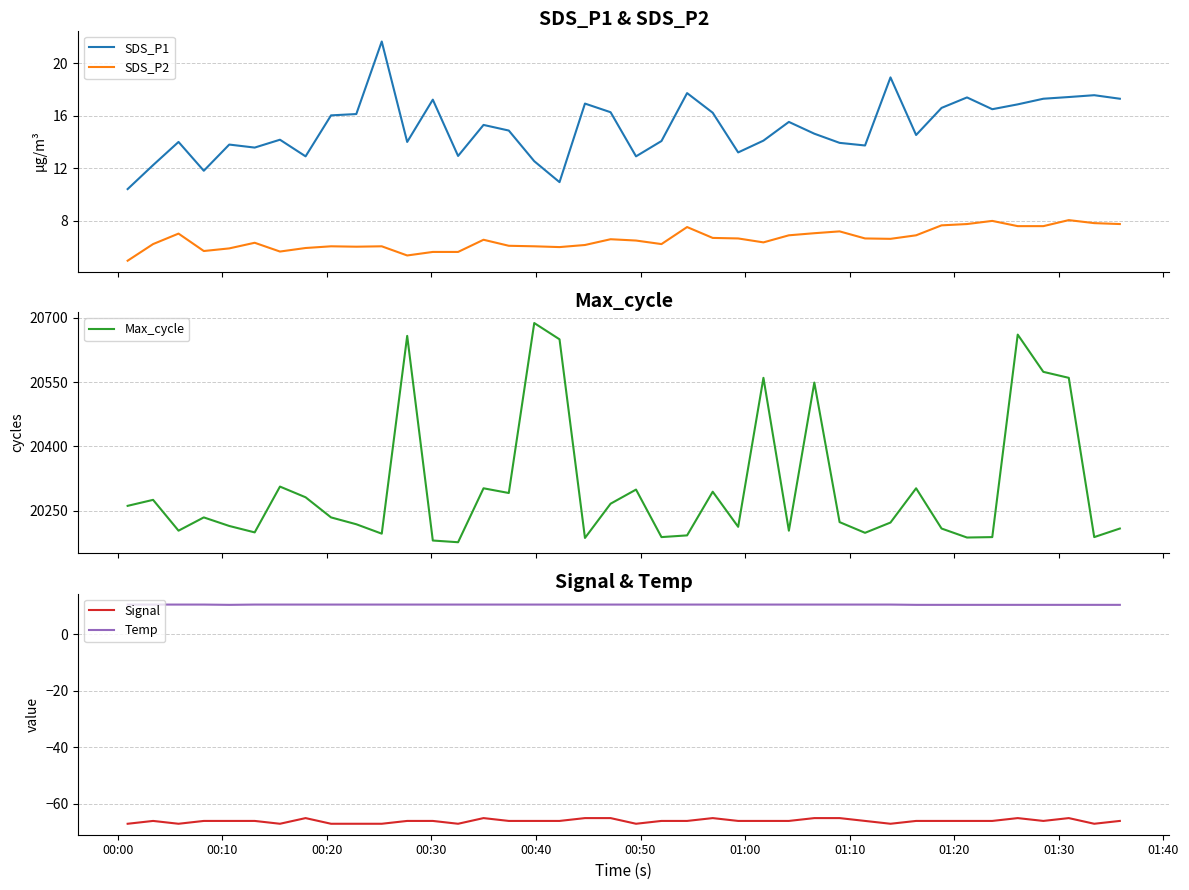

What is the minimum value for SDS_P2?

4.9